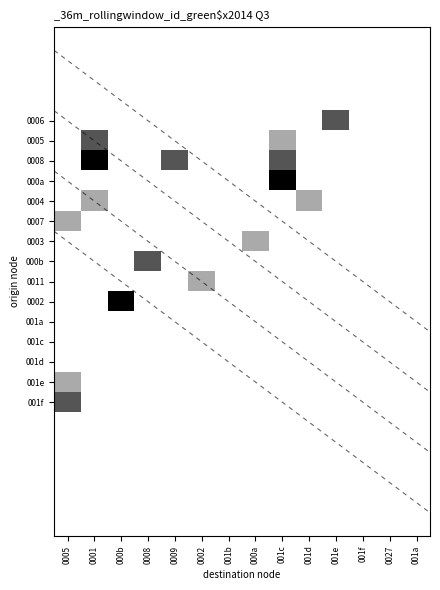

Is the value of 0006 at 0002 greater than the value of 001c at 001a?

No